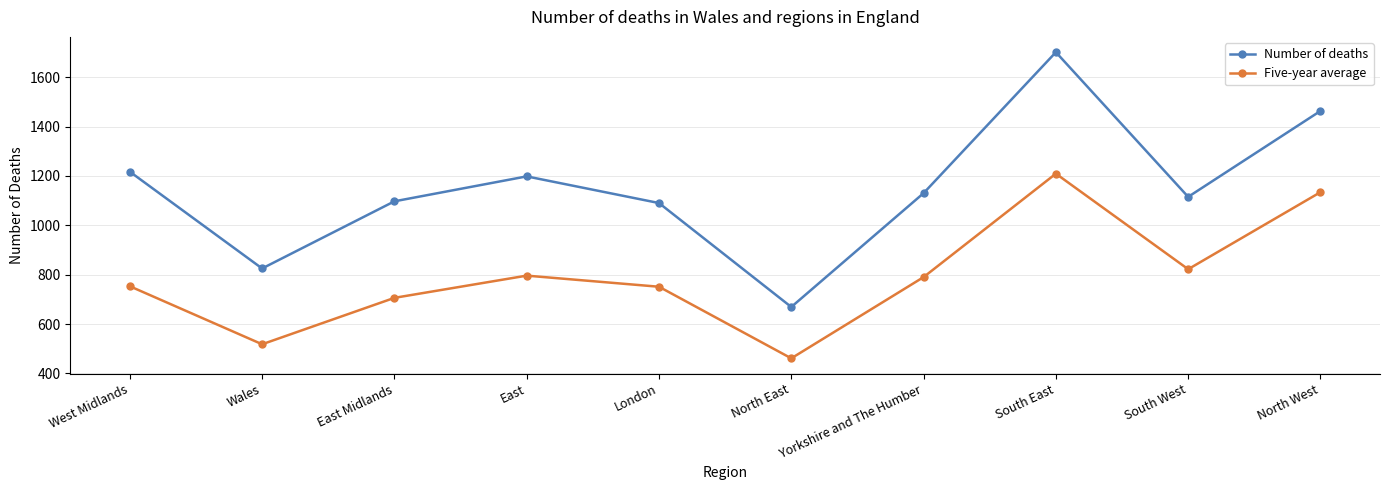

What are all the series names shown in the legend?

Number of deaths, Five-year average